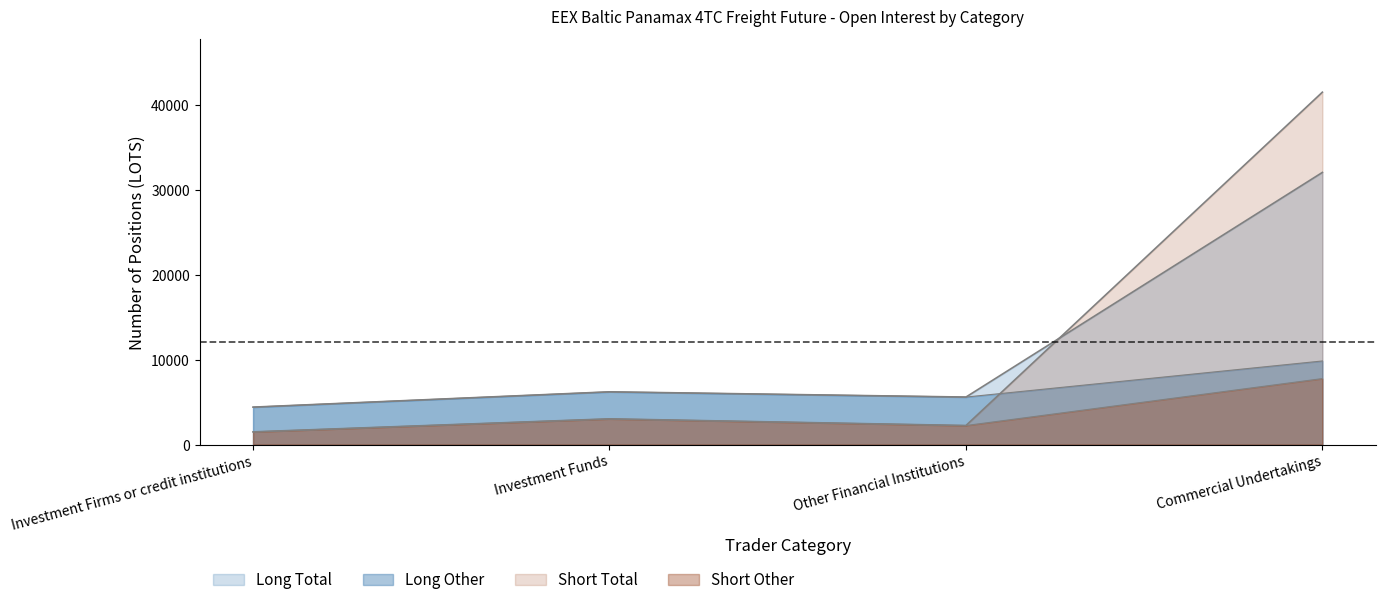

At which category is the sum across all series the highest?

Commercial Undertakings